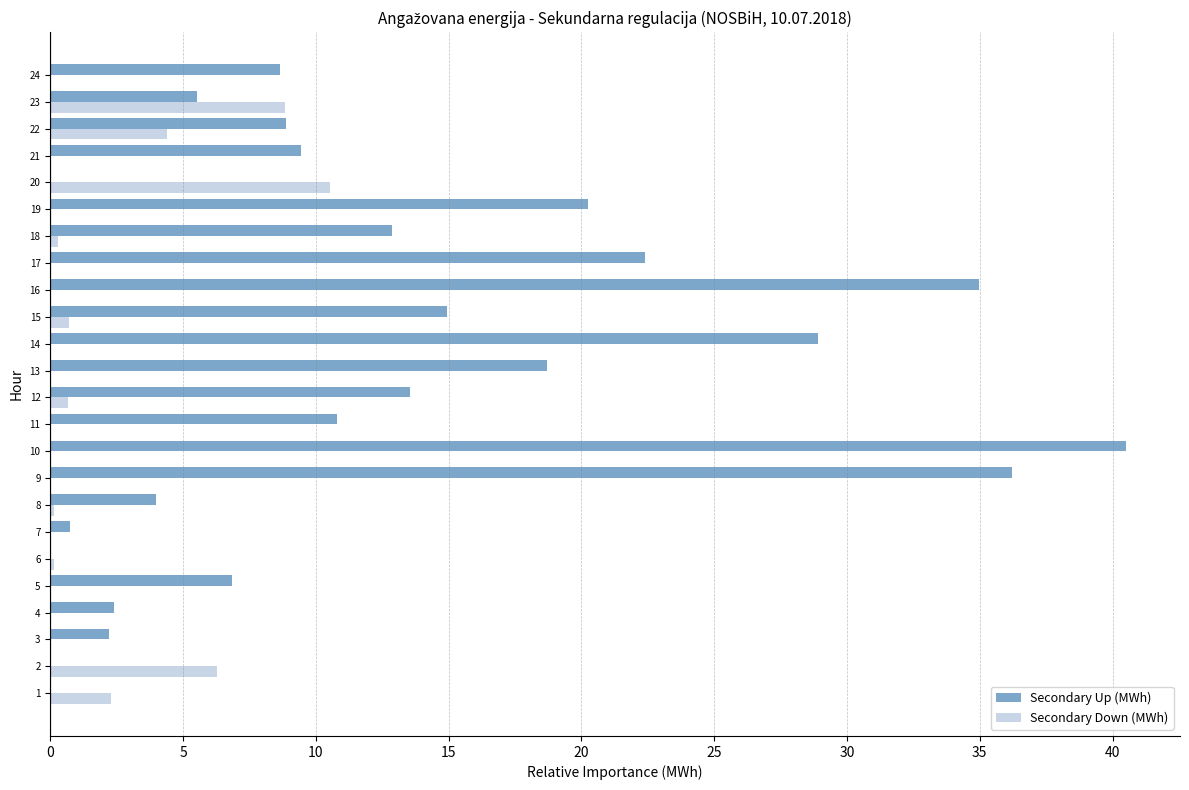

Which series has the largest total across all categories?

Secondary Up (MWh)